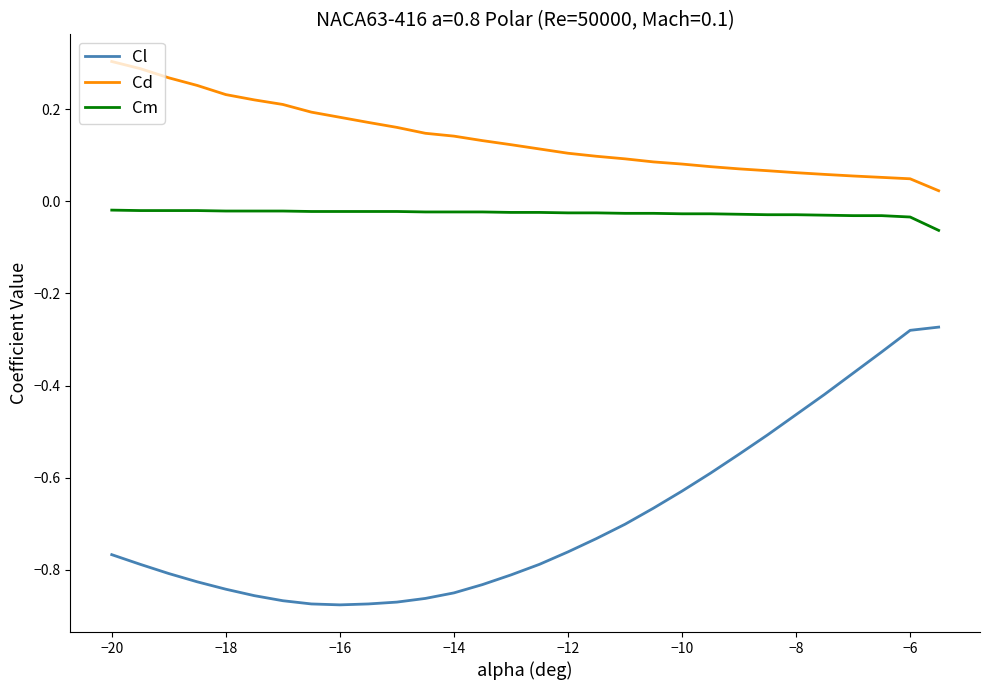

List the series in order of their overall mean, highest first.

Cd, Cm, Cl